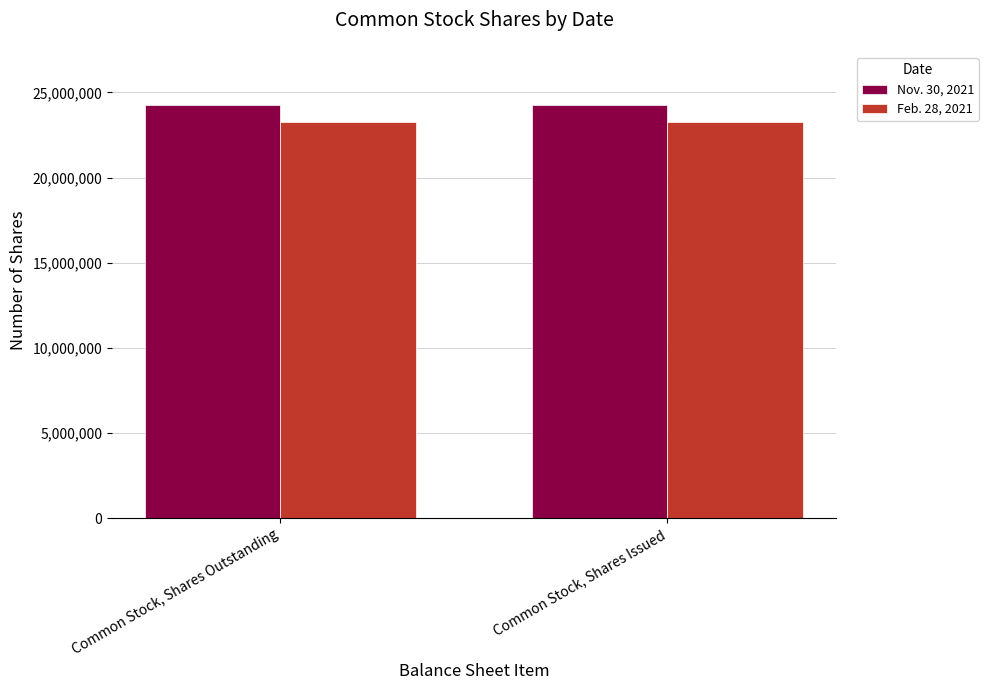

True or false: Feb. 28, 2021 has a value of 23269878 at Common Stock, Shares Outstanding.

True